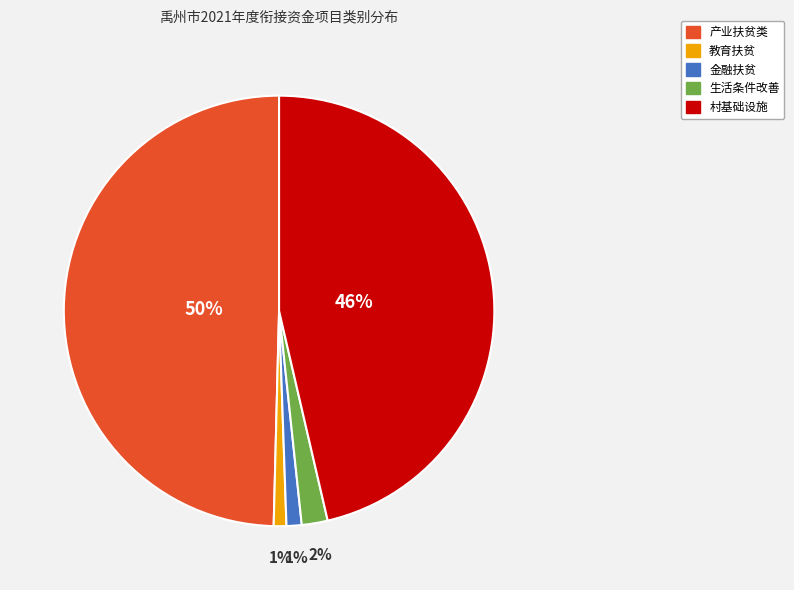

Is there any slice that represents more than half of the pie?

No